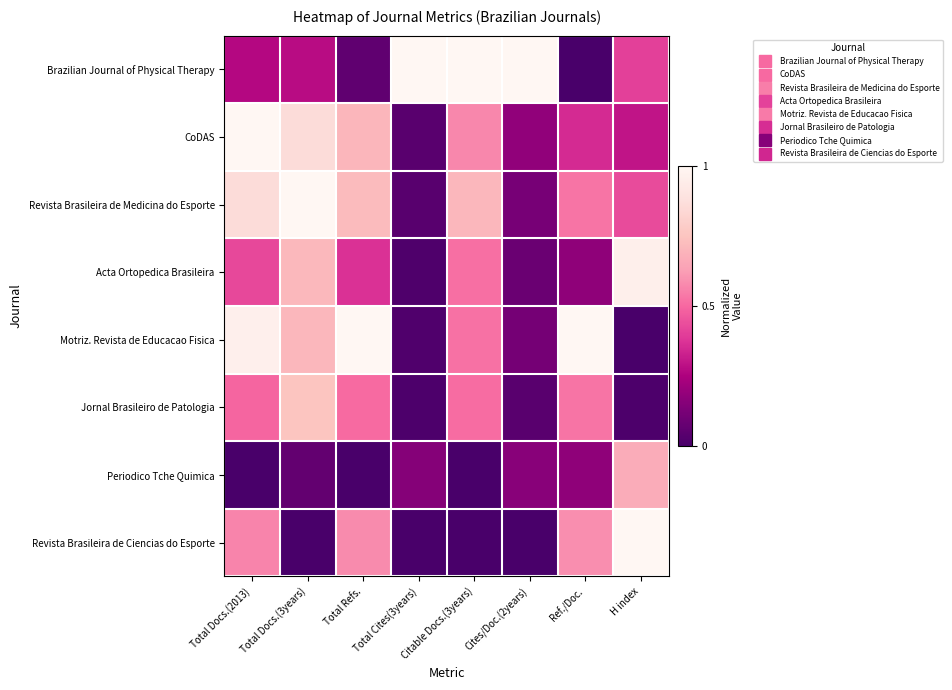

Reading left to right, transcribe all the data shown in this chart.

Brazilian Journal of Physical Therapy: Total Docs.(2013)=0.3	Total Docs.(3years)=0.3	Total Refs.=0.1	Total Cites(3years)=1.0	Citable Docs.(3years)=1.0	Cites/Doc.(2years)=1.0	Ref./Doc.=0.0	H index=0.4
CoDAS: Total Docs.(2013)=1.0	Total Docs.(3years)=0.9	Total Refs.=0.7	Total Cites(3years)=0.0	Citable Docs.(3years)=0.6	Cites/Doc.(2years)=0.2	Ref./Doc.=0.4	H index=0.3
Revista Brasileira de Medicina do Esporte: Total Docs.(2013)=0.9	Total Docs.(3years)=1.0	Total Refs.=0.7	Total Cites(3years)=0.0	Citable Docs.(3years)=0.7	Cites/Doc.(2years)=0.1	Ref./Doc.=0.5	H index=0.4
Acta Ortopedica Brasileira: Total Docs.(2013)=0.4	Total Docs.(3years)=0.7	Total Refs.=0.4	Total Cites(3years)=0.0	Citable Docs.(3years)=0.5	Cites/Doc.(2years)=0.1	Ref./Doc.=0.2	H index=1.0
Motriz. Revista de Educacao Fisica: Total Docs.(2013)=1.0	Total Docs.(3years)=0.7	Total Refs.=1.0	Total Cites(3years)=0.0	Citable Docs.(3years)=0.5	Cites/Doc.(2years)=0.1	Ref./Doc.=1.0	H index=0.0
Jornal Brasileiro de Patologia: Total Docs.(2013)=0.5	Total Docs.(3years)=0.8	Total Refs.=0.5	Total Cites(3years)=0.0	Citable Docs.(3years)=0.5	Cites/Doc.(2years)=0.0	Ref./Doc.=0.5	H index=0.0
Periodico Tche Quimica: Total Docs.(2013)=0.0	Total Docs.(3years)=0.1	Total Refs.=0.0	Total Cites(3years)=0.2	Citable Docs.(3years)=0.0	Cites/Doc.(2years)=0.2	Ref./Doc.=0.2	H index=0.7
Revista Brasileira de Ciencias do Esporte: Total Docs.(2013)=0.6	Total Docs.(3years)=0.0	Total Refs.=0.6	Total Cites(3years)=0.0	Citable Docs.(3years)=0.0	Cites/Doc.(2years)=0.0	Ref./Doc.=0.6	H index=1.0